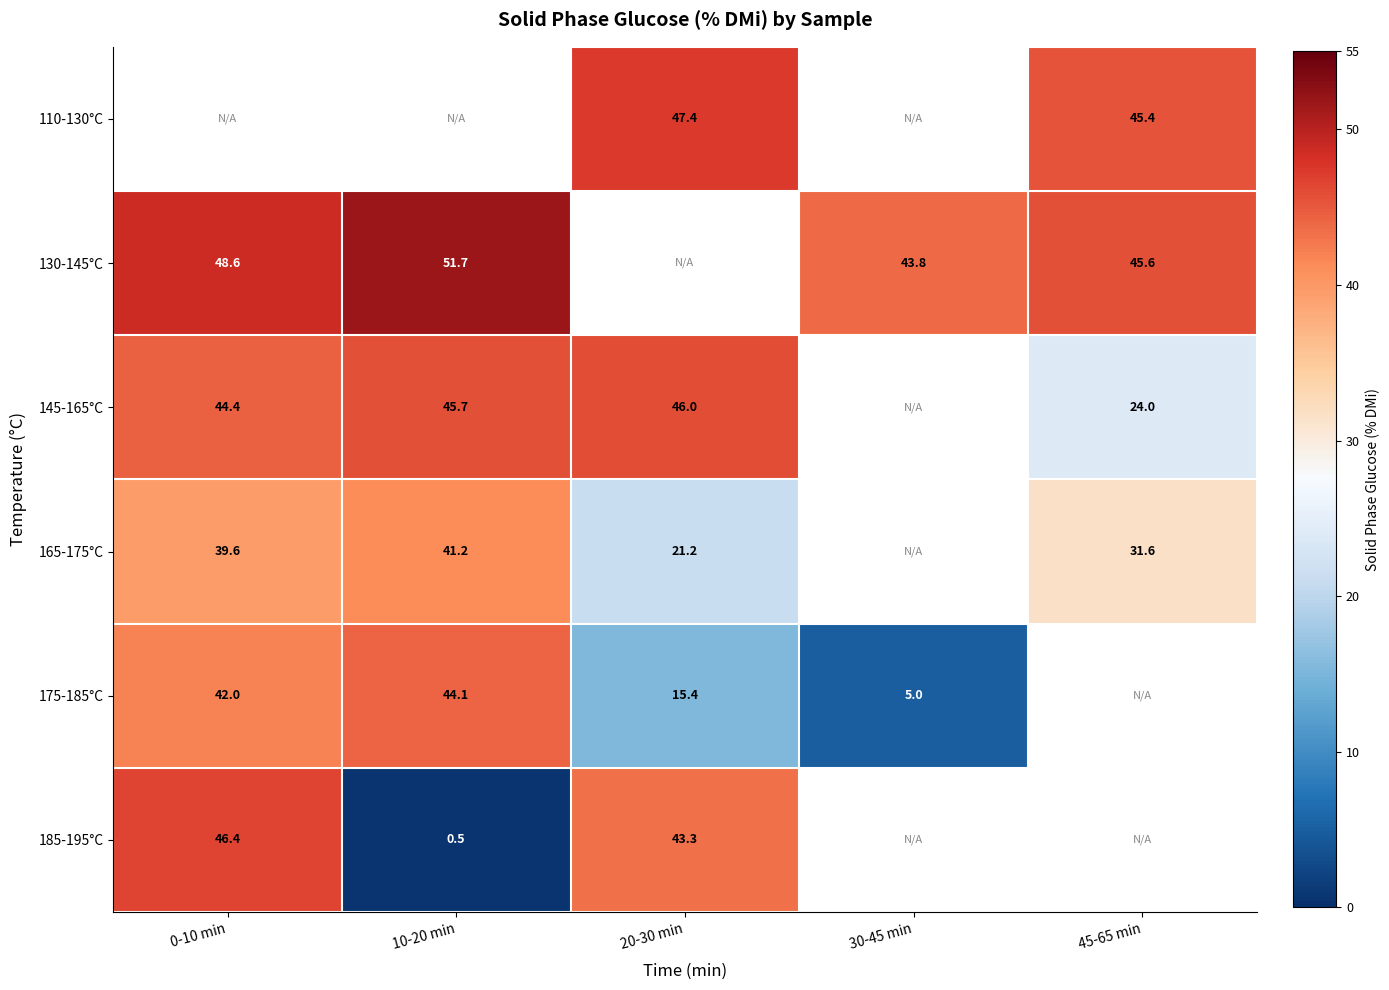

Is the value of 185-195°C at 0-10 min greater than the value of 175-185°C at 0-10 min?

Yes